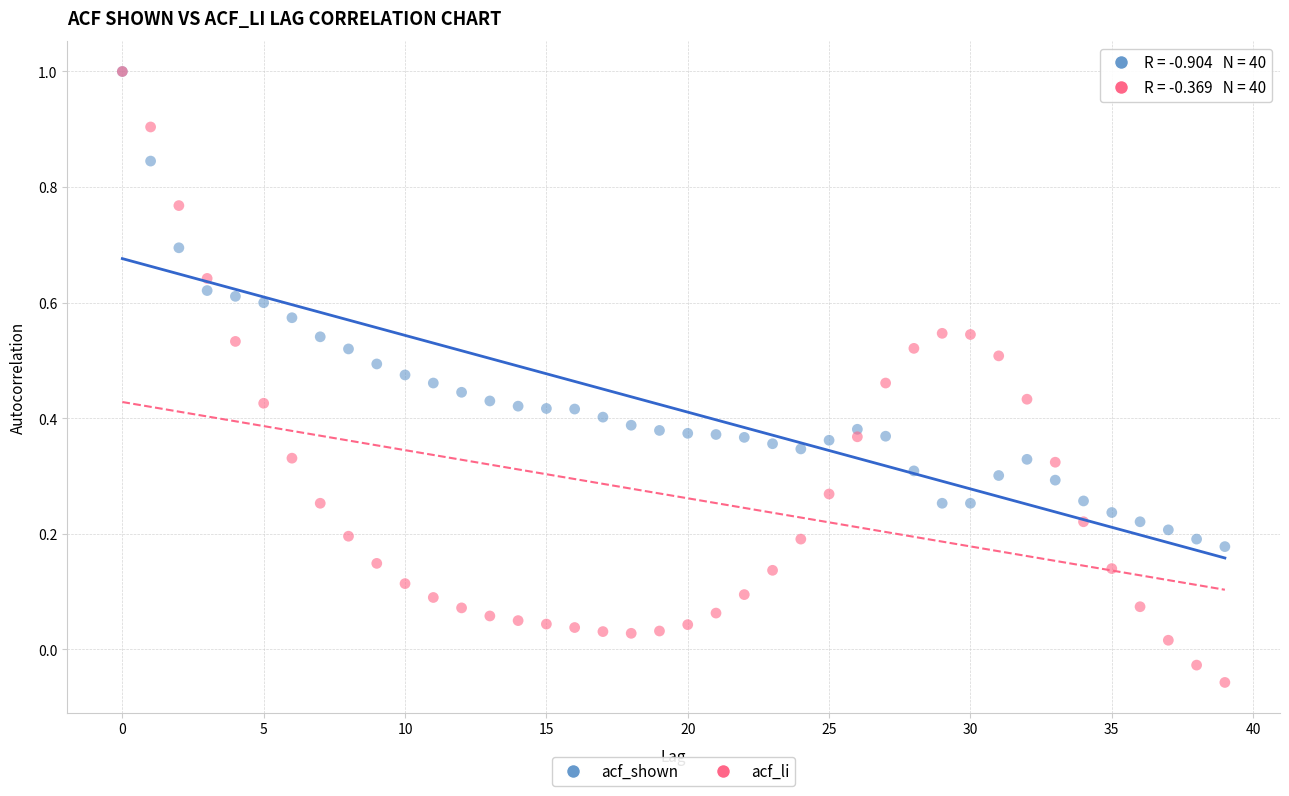

What are all the series names shown in the legend?

acf_shown, acf_li